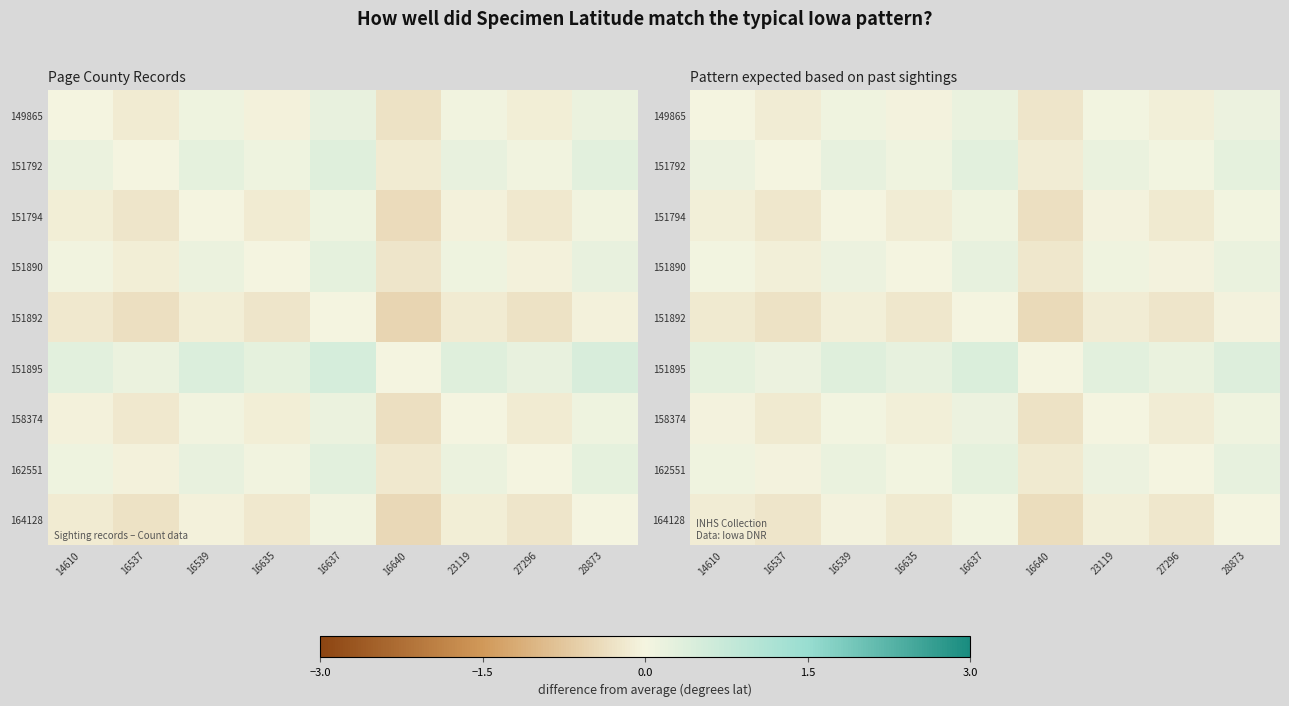

Which has a higher value, 16635 or 14610?

14610